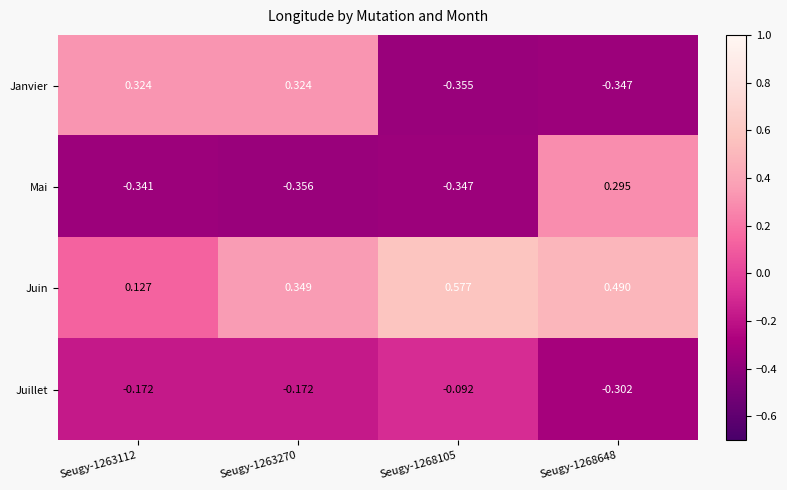

Which series has the largest total across all categories?

Juin